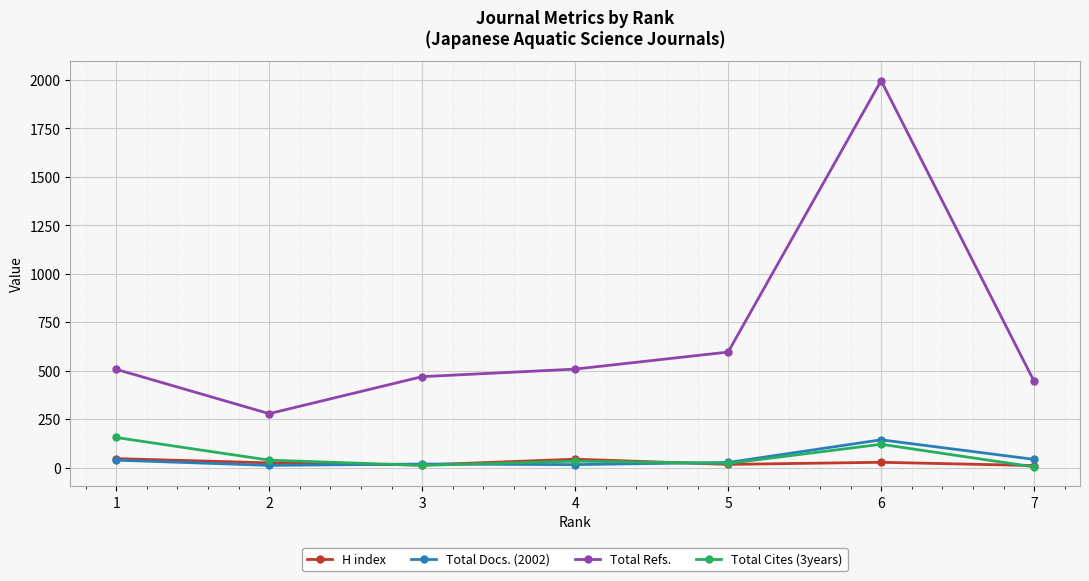

True or false: Total Refs. and Total Docs. (2002) intersect in this chart.

False